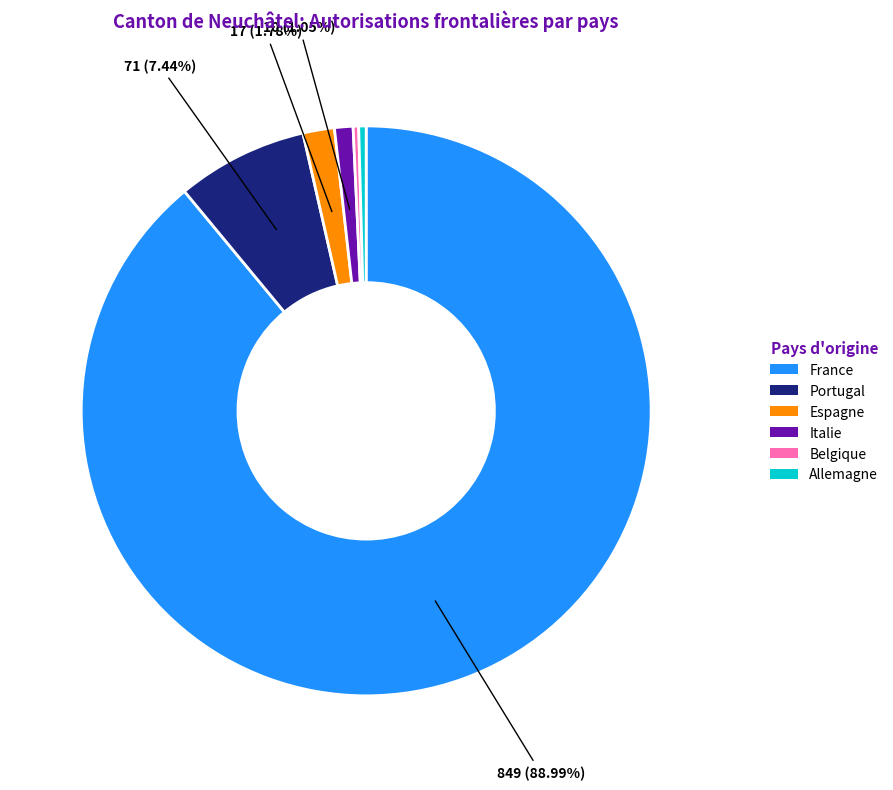

To the nearest percent, what percentage of the pie is Espagne?

2%